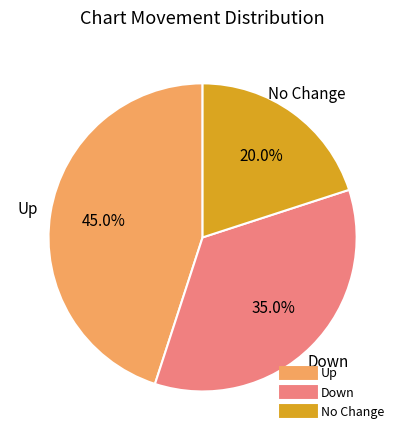

Does any single category account for the majority?

No